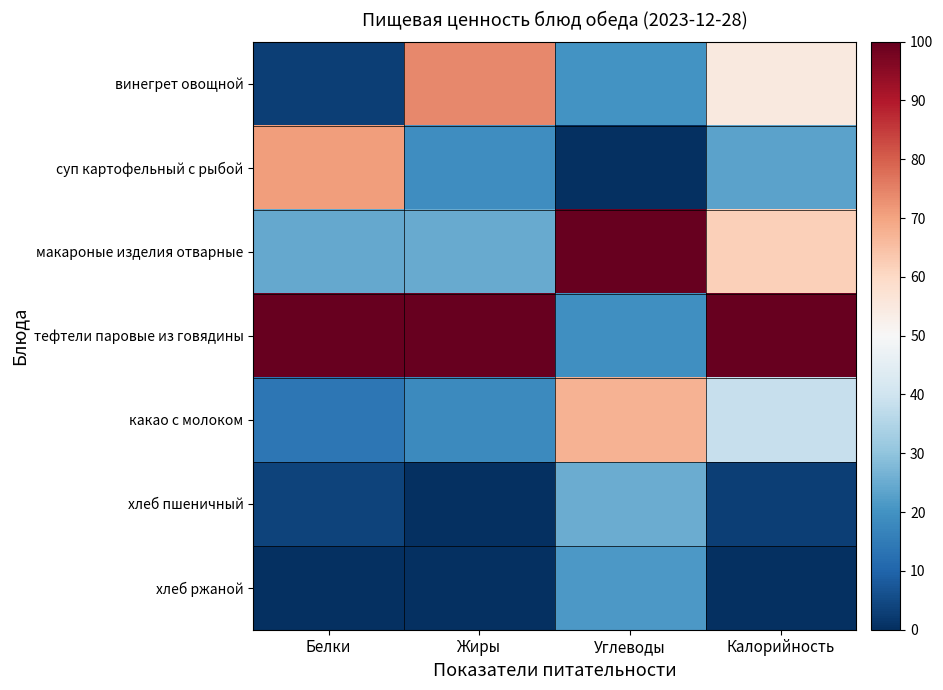

Reading left to right, extract all data points from this chart.

винегрет овощной: Белки=2.9	Жиры=74.0	Углеводы=20.2	Калорийность=55.0
суп картофельный с рыбой: Белки=71.0	Жиры=18.9	Углеводы=0.0	Калорийность=23.2
макароные изделия отварные: Белки=24.4	Жиры=24.8	Углеводы=100.0	Калорийность=62.0
тефтели паровые из говядины: Белки=100.0	Жиры=100.0	Углеводы=19.4	Калорийность=100.0
какао с молоком: Белки=13.8	Жиры=18.0	Углеводы=67.2	Калорийность=38.6
хлеб пшеничный: Белки=3.8	Жиры=0.1	Углеводы=25.2	Калорийность=3.1
хлеб ржаной: Белки=0.0	Жиры=0.0	Углеводы=21.1	Калорийность=0.0